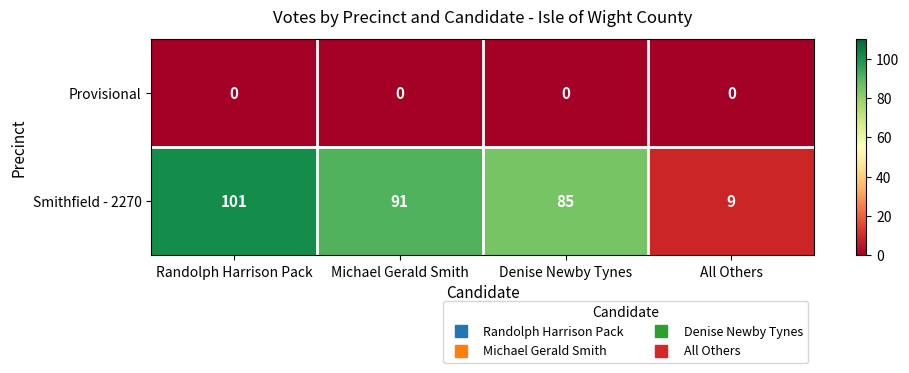

At which label does Smithfield - 2270 first exceed 91?

Randolph Harrison Pack